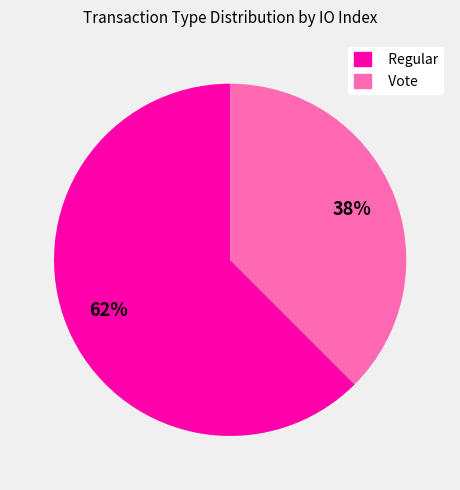

To the nearest percent, what is the combined percentage of Regular and Vote?

100%